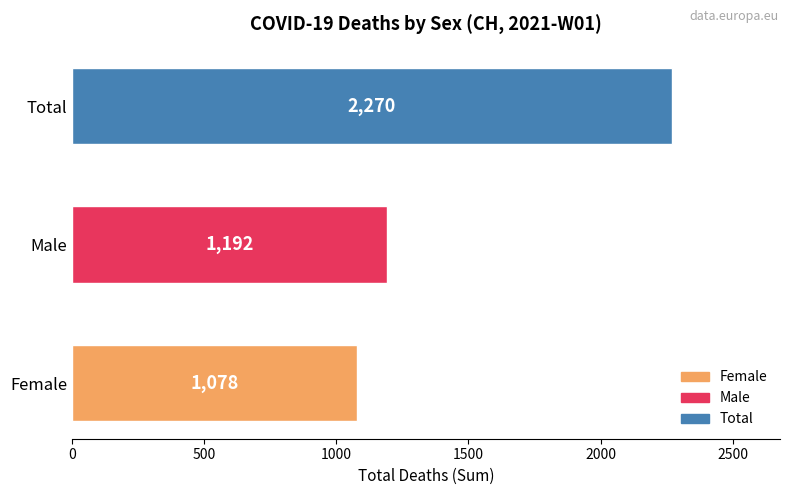

Reading bottom to top, extract all data points from this chart.

Female=1078	Male=1192	Total=2270